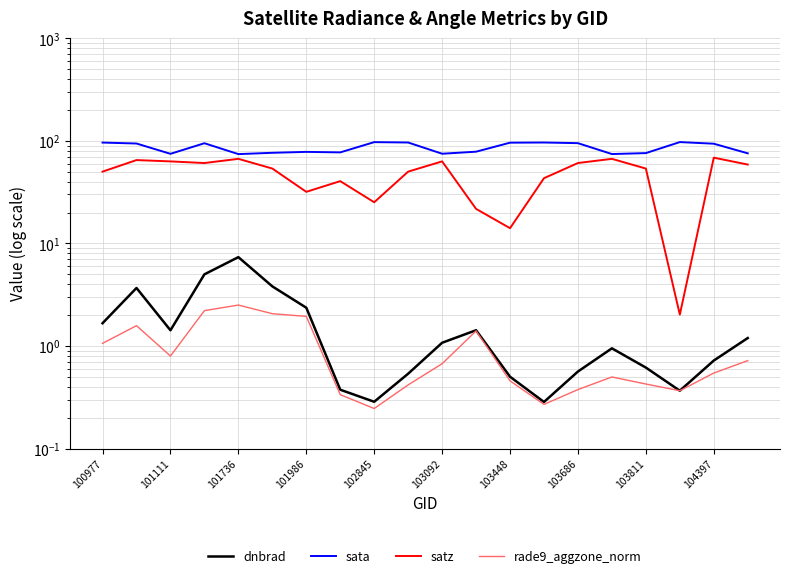

How many data points does each series have?

20